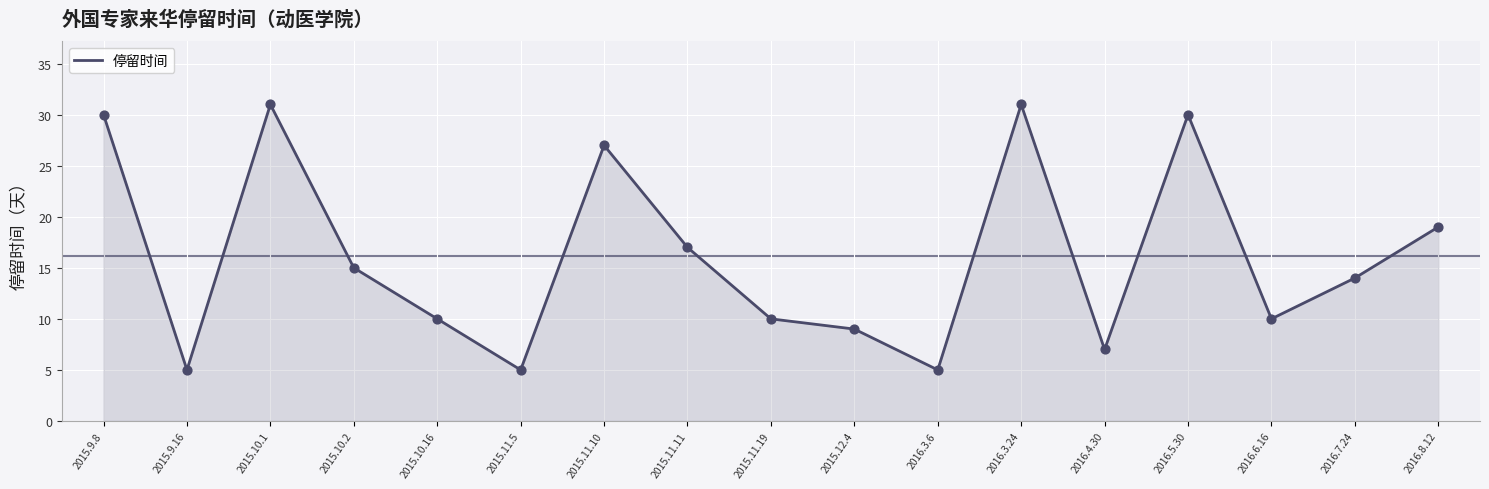

Which has a higher value, 2016.8.12 or 2015.11.19?

2016.8.12